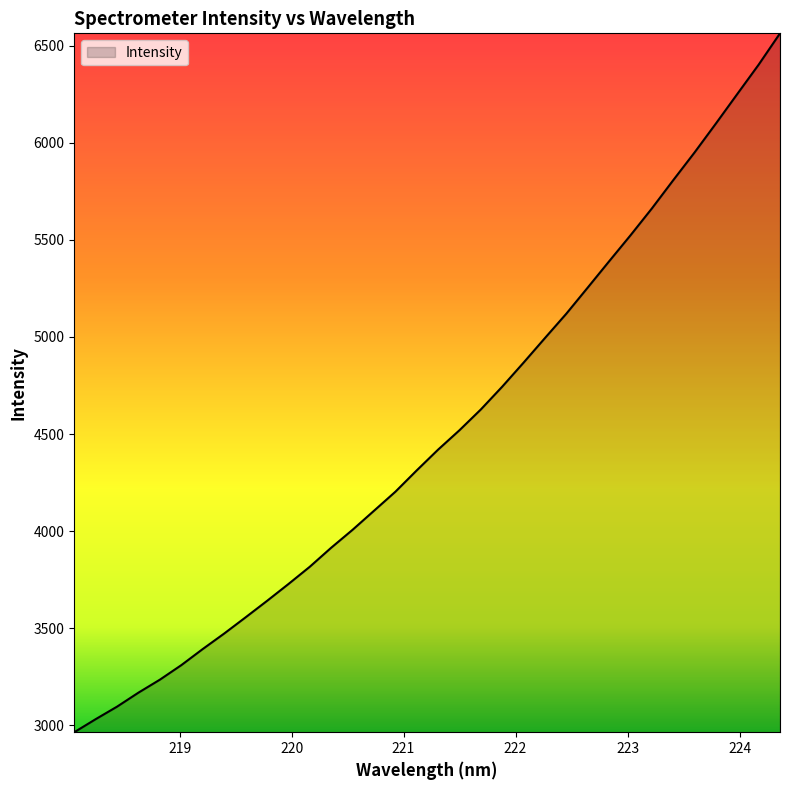

True or false: the data has more than 2 interior local peaks.

False